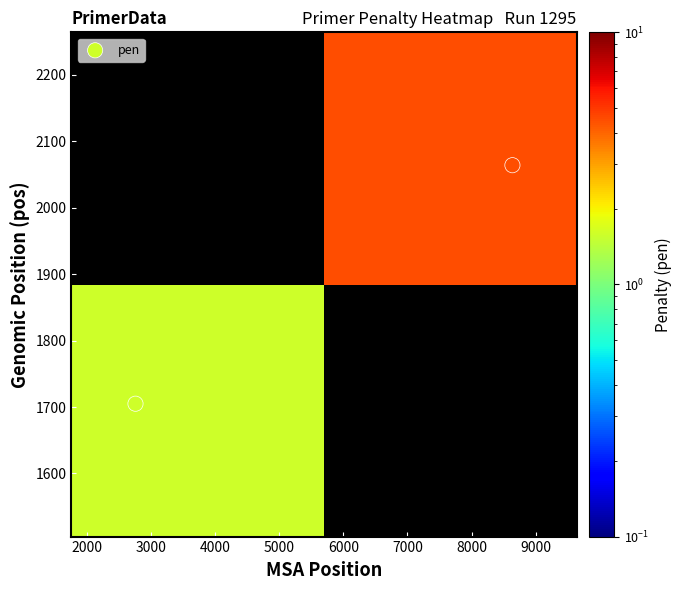

At how many categories does at least one series exceed 1986?

1